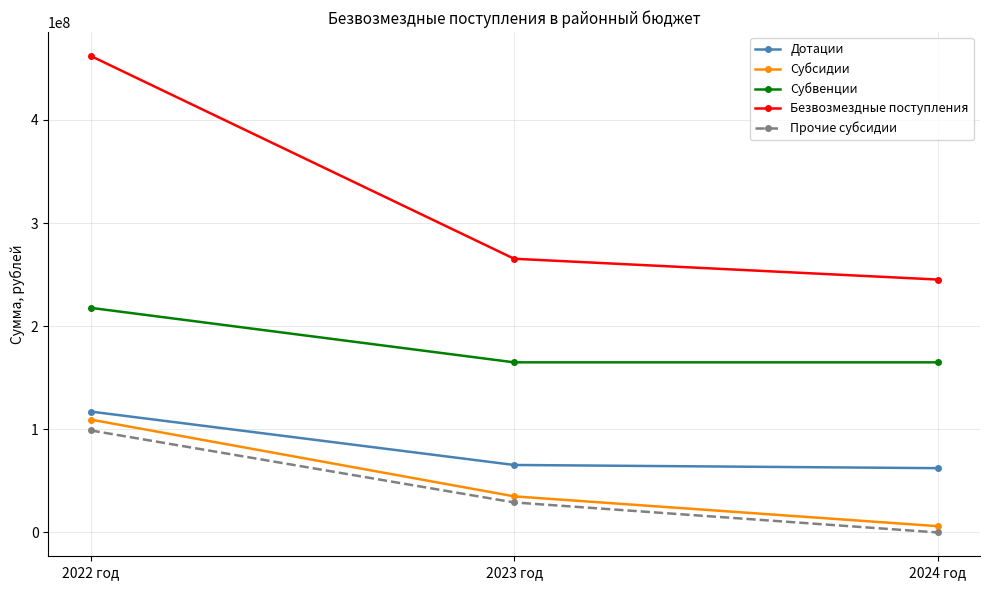

What is the sum of all Дотации values?

245017129.0